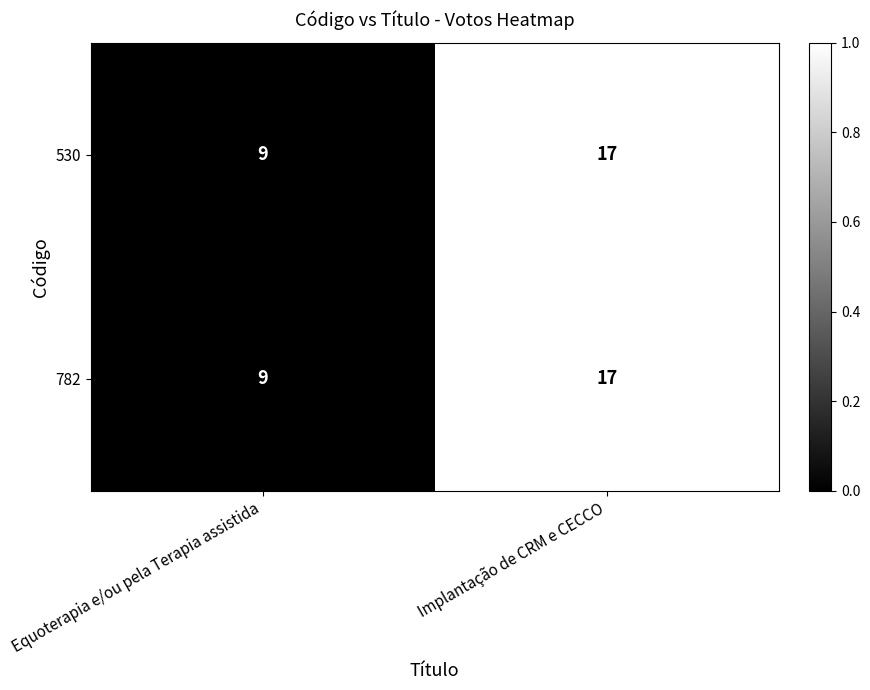

What is the maximum value shown in the chart?

17